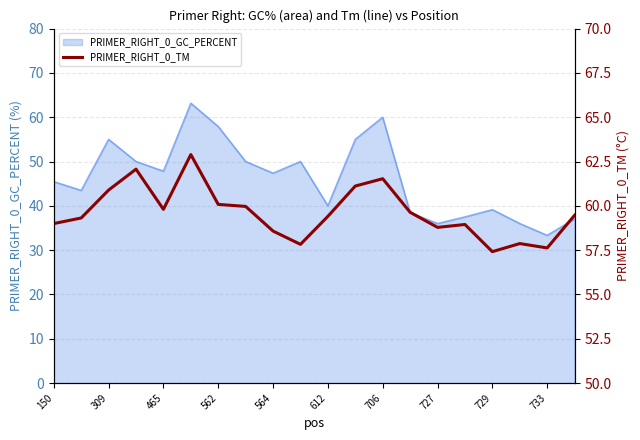

How many lines are shown in the chart?

1